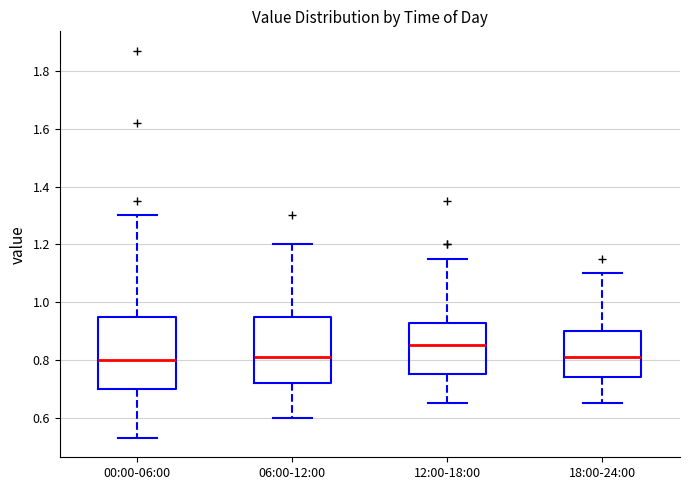

Comparing the boxes themselves (not the whiskers), which one is the tallest?

00:00-06:00